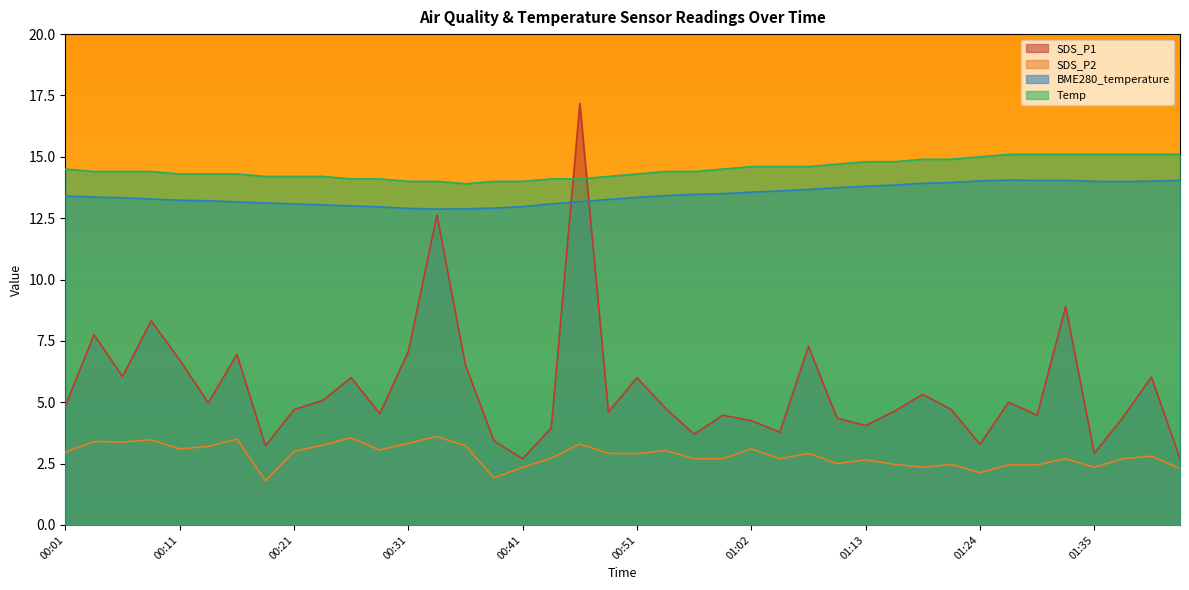

True or false: SDS_P1 has a value of 3.4 at 00:38.

True